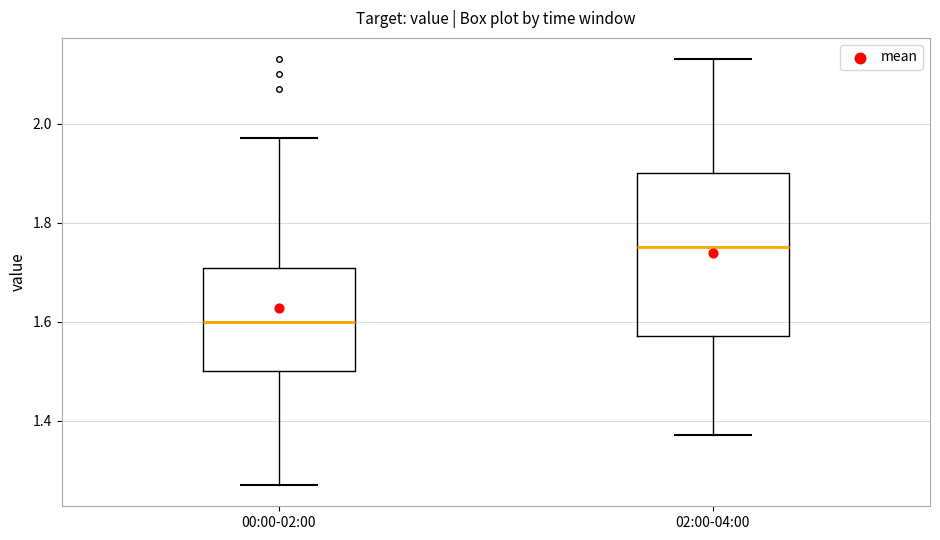

Which box is the tallest, from its lower edge to its upper edge?

02:00-04:00